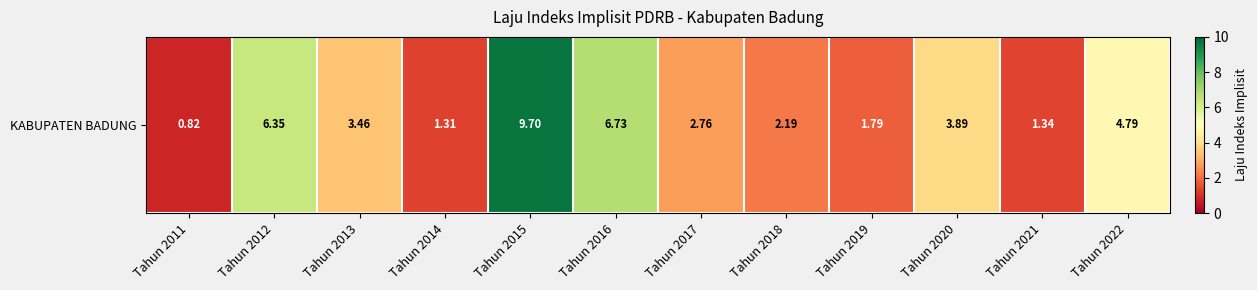

At which label does the data first exceed 3?

Tahun 2012